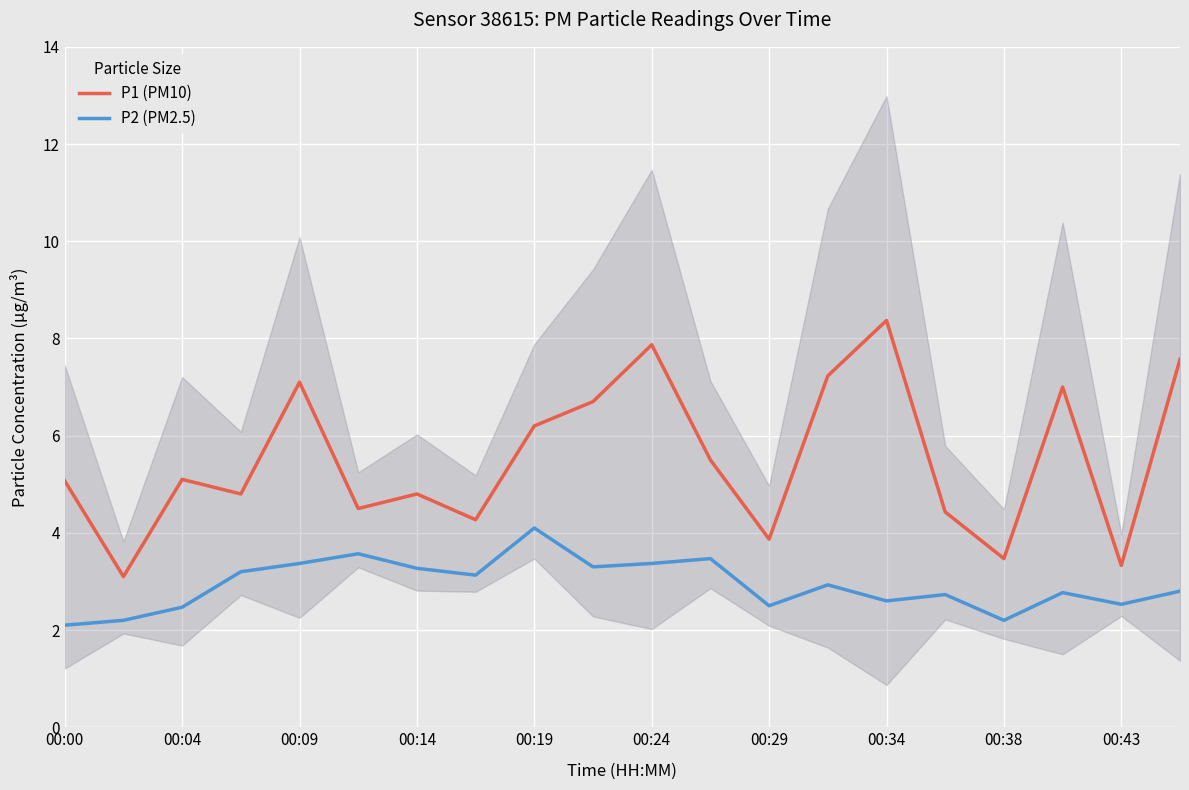

The value of P2 (PM2.5) at 19 is 4.9. True or false?

False